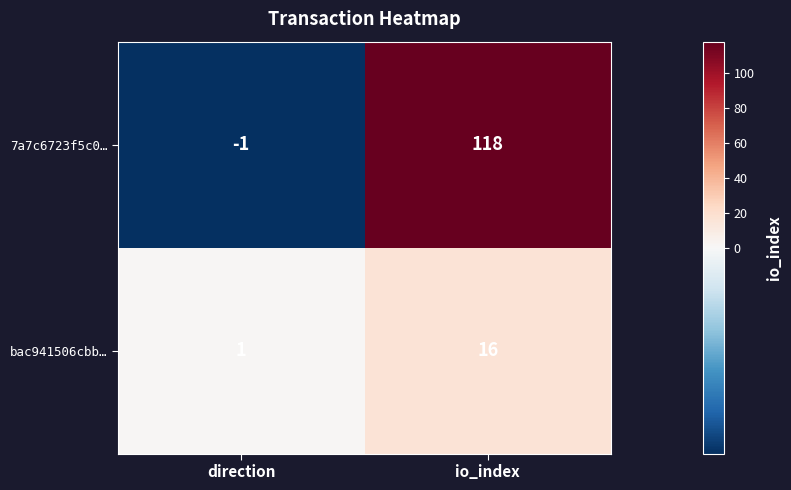

What is the difference between the bac941506cbb… values at direction and io_index?

15